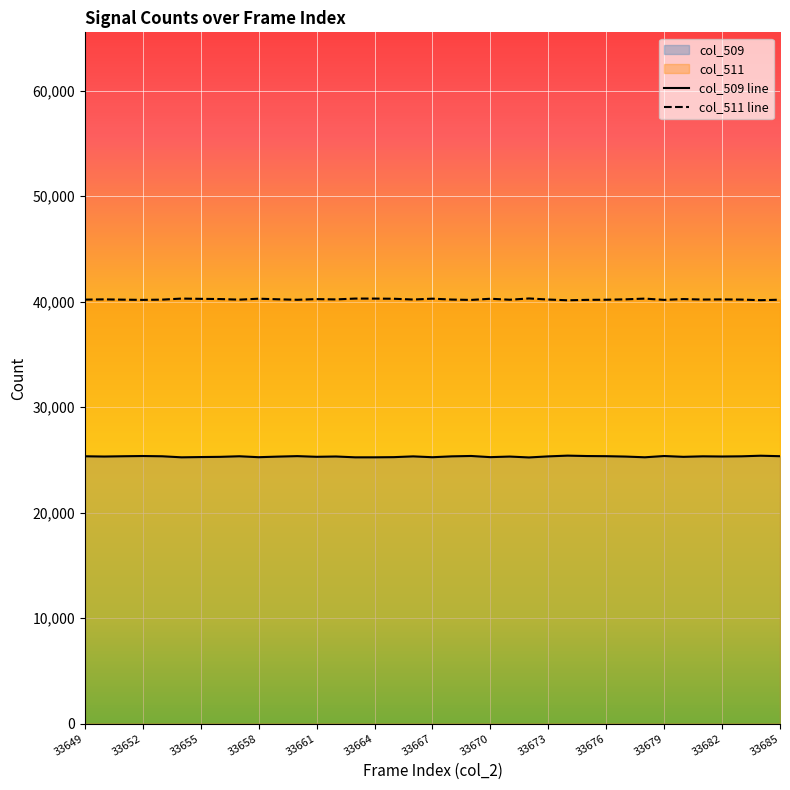

What is the sum of the col_511 values at 33656 and 33657?

80440